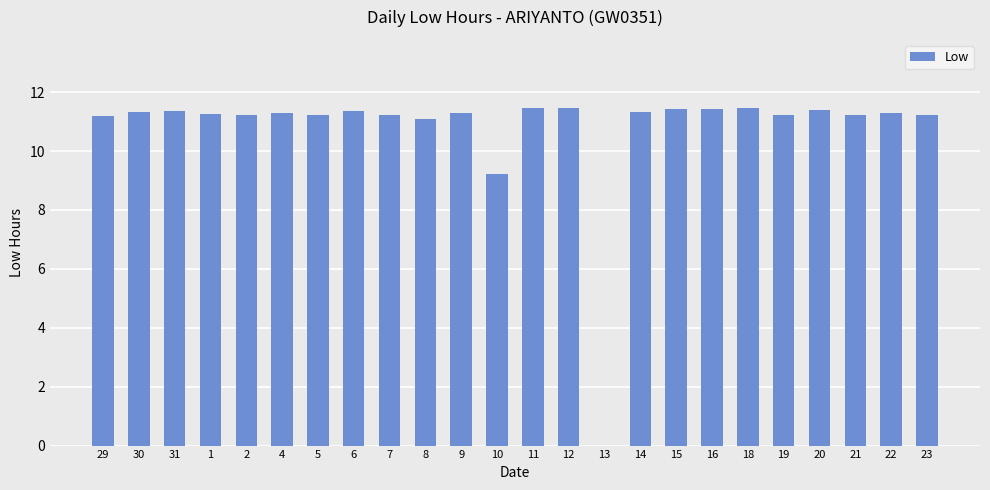

True or false: the data shows 11.2 at 2.

True